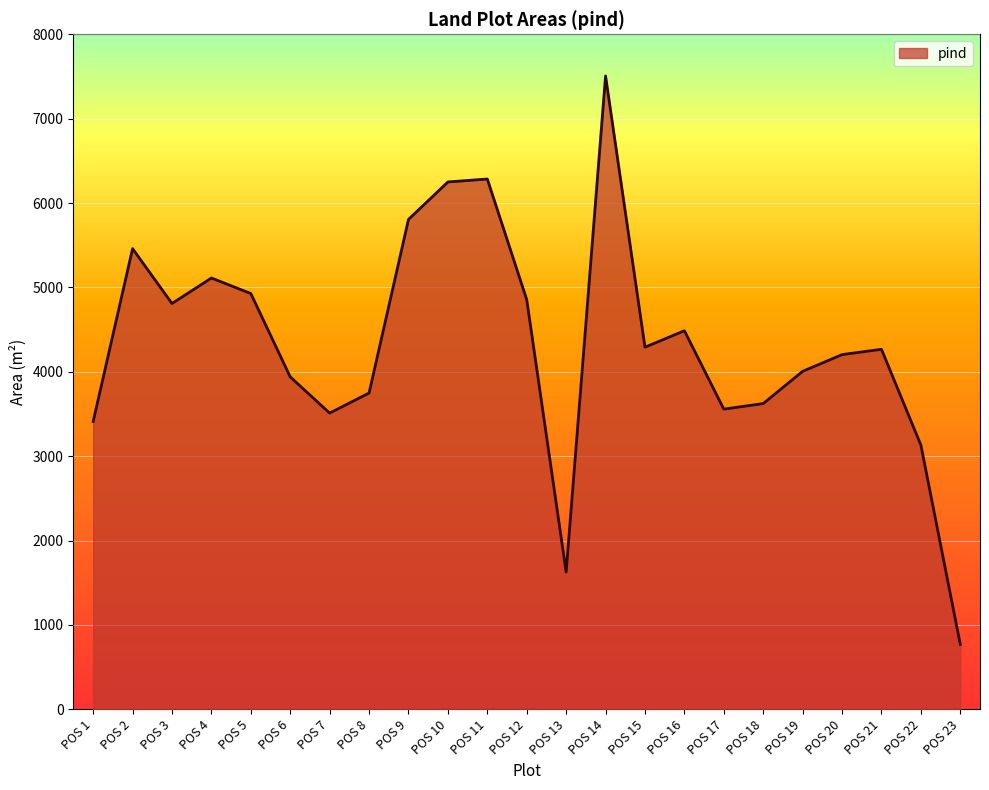

Does the chart display data point markers on the line(s)?

No